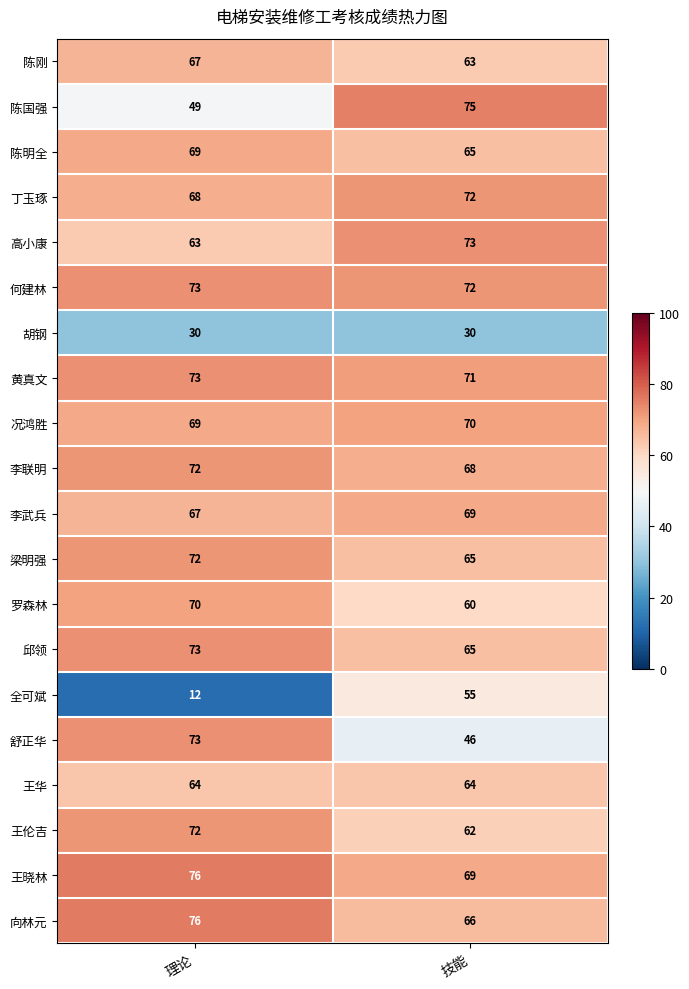

What is the sum of all 胡钢 values?

60